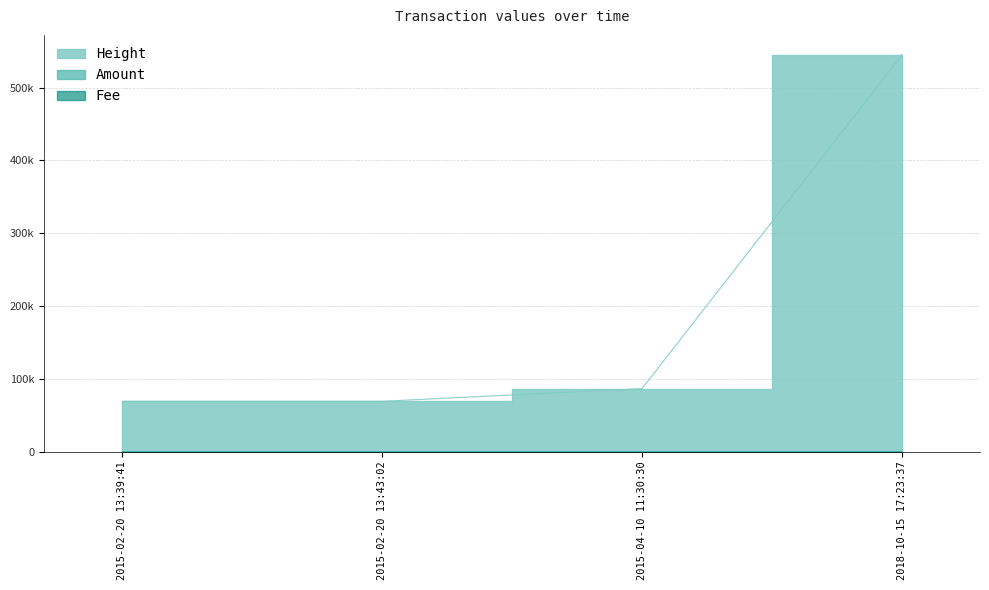

What is the smallest value displayed?

1